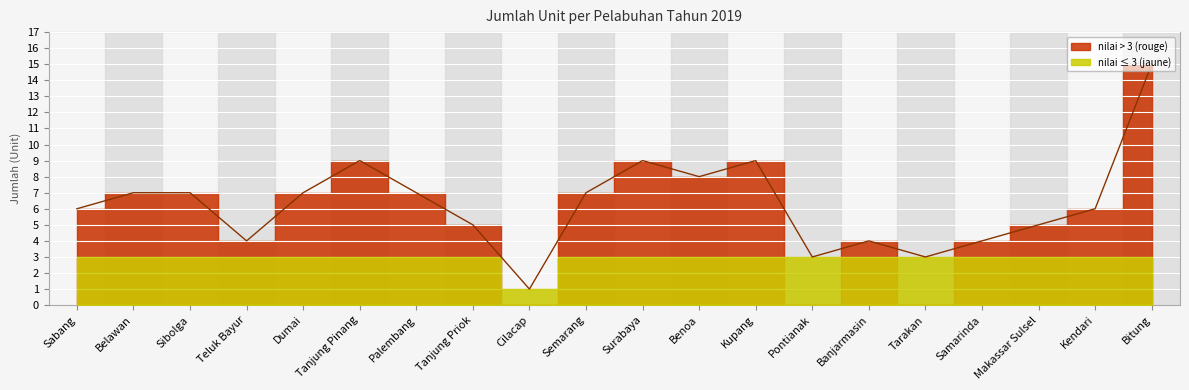

Is it true that the value at Banjarmasin is 1?

False